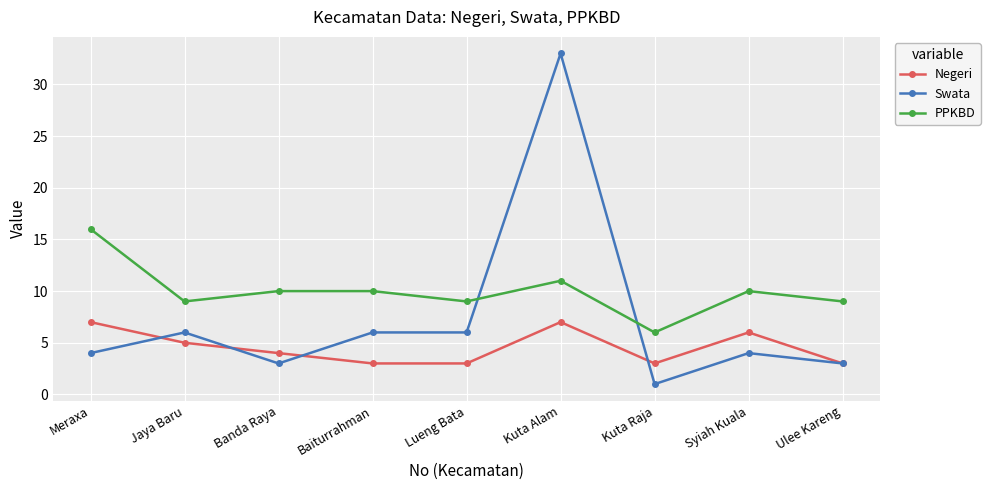

What is the difference between the highest and lowest values at Jaya Baru?

4